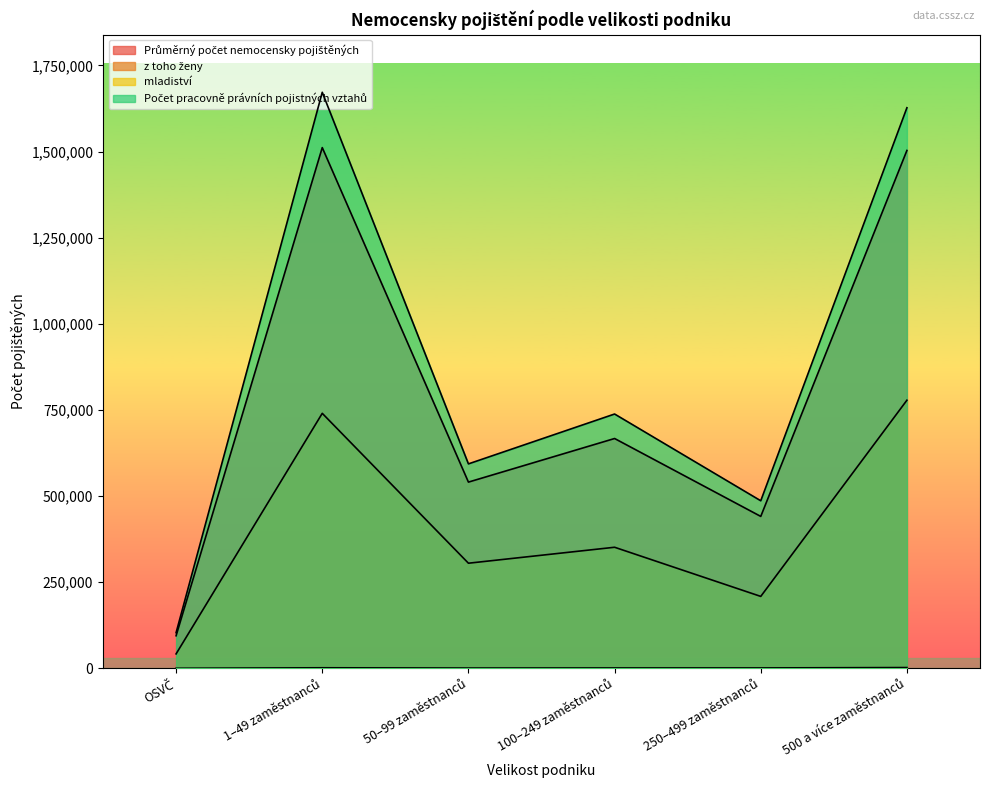

What is the label of the 5th point from the left?

250–499 zaměstnanců